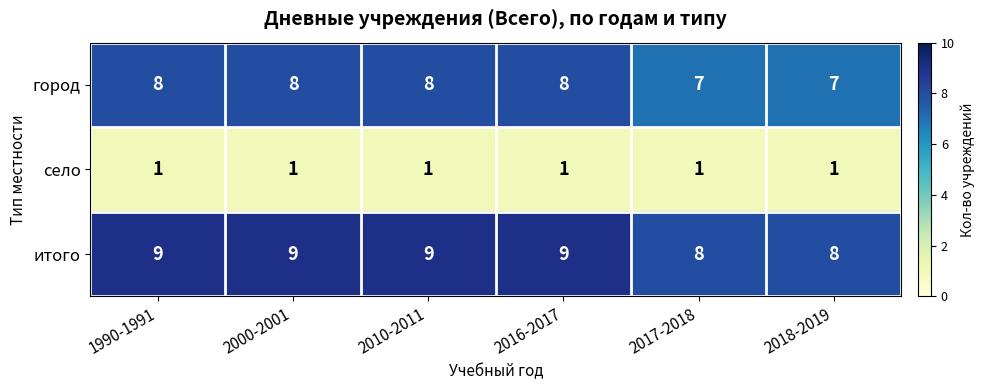

Is it true that село equals 1 at 2000-2001?

True